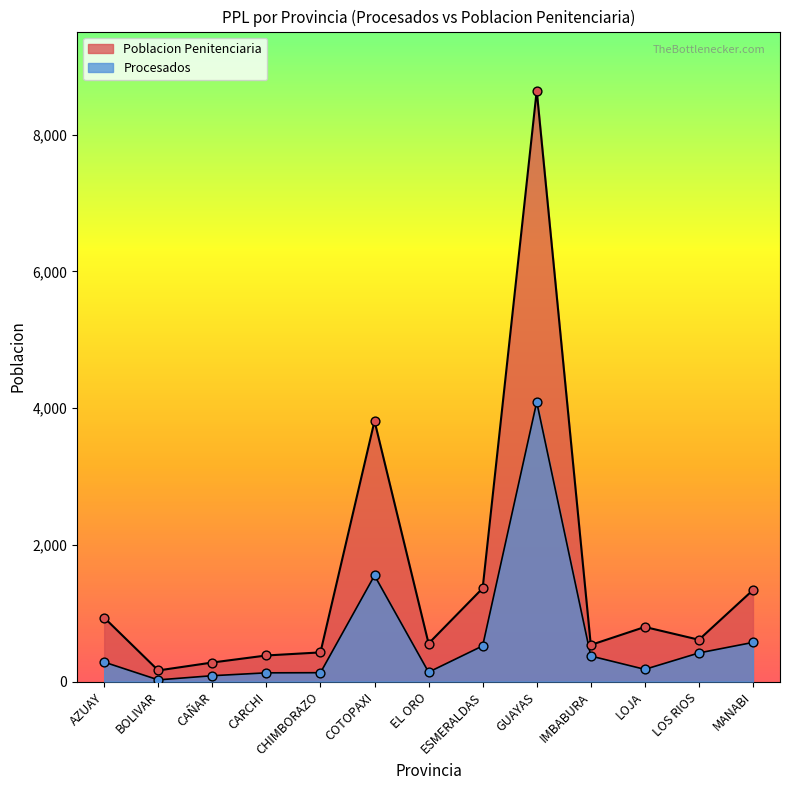

At how many categories does at least one series exceed 1175?

4